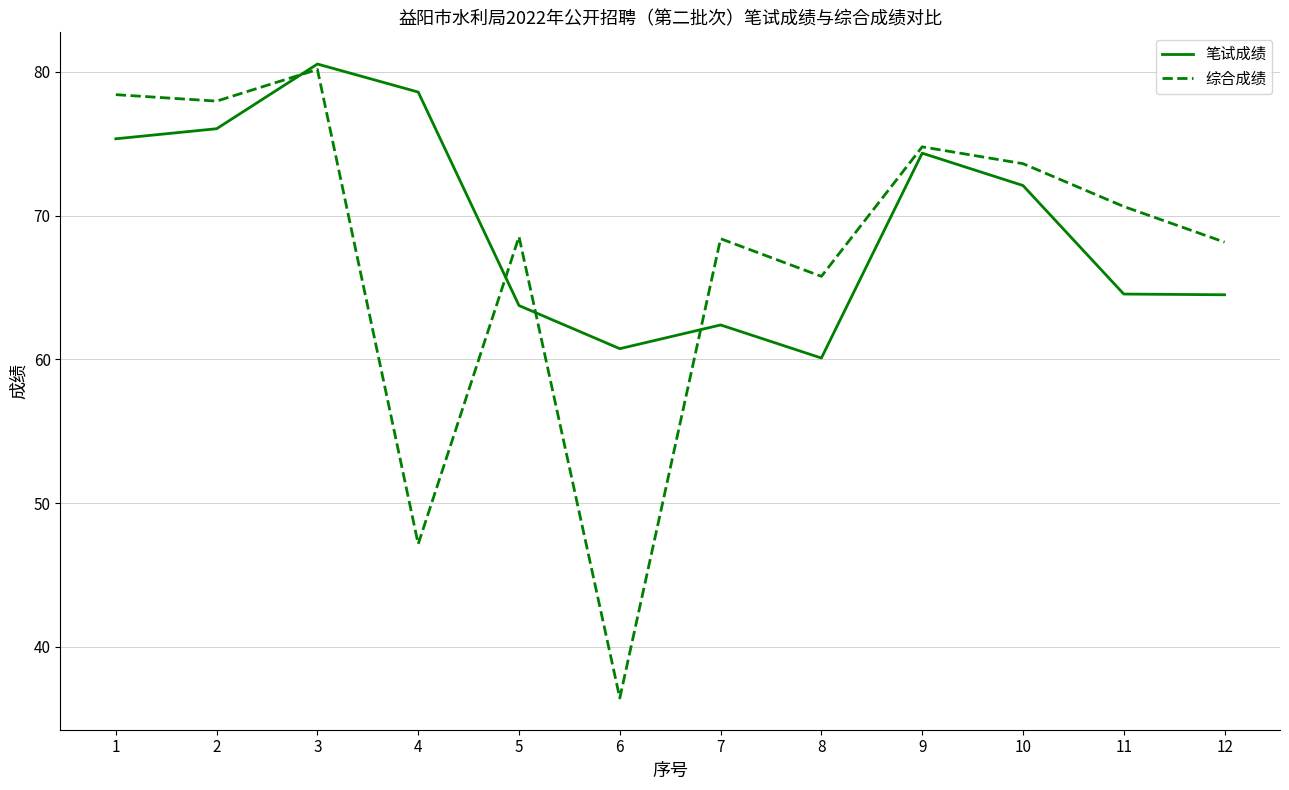

How many distinct data groups are displayed?

2